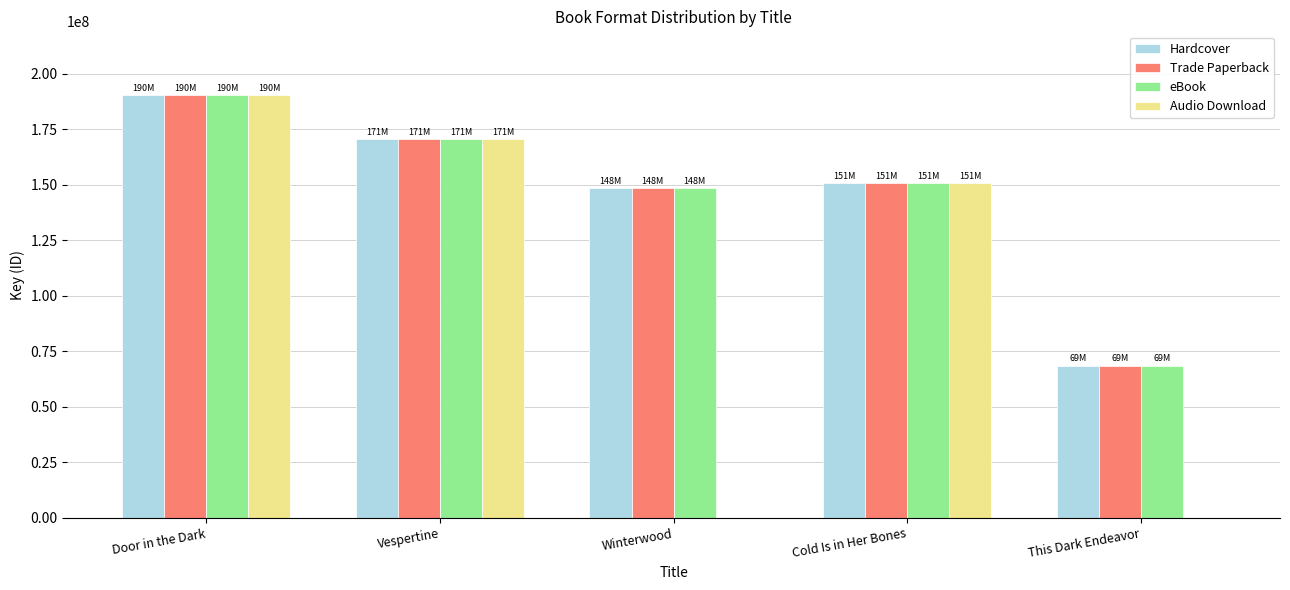

Where is Trade Paperback nearest to the value 129513998?

Winterwood